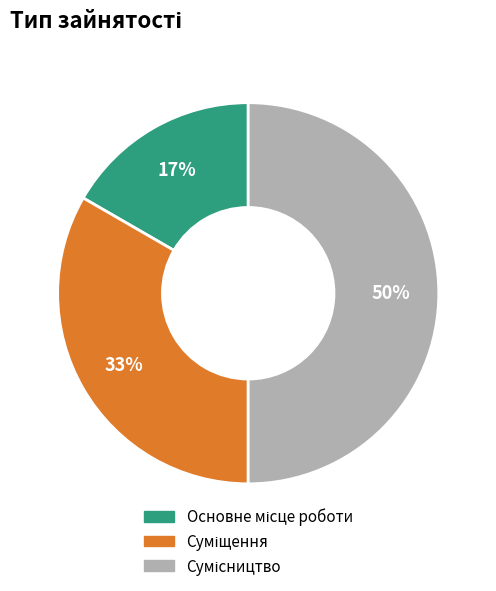

To the nearest percent, what is the difference between the largest and smallest slice percentages?

33%